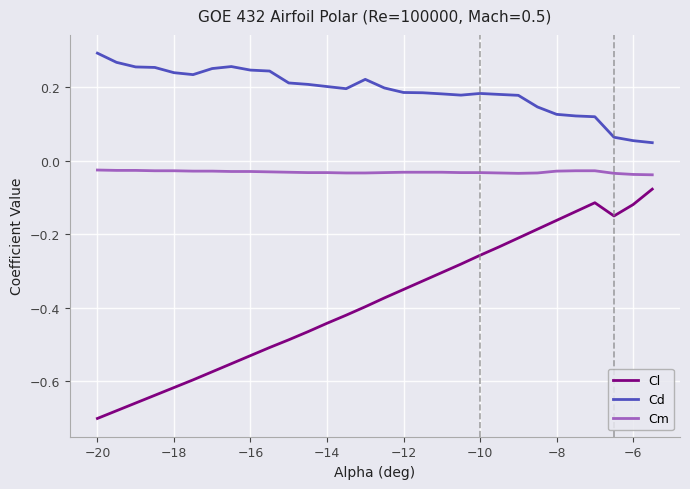

Which series has the largest range (max minus min)?

Cl